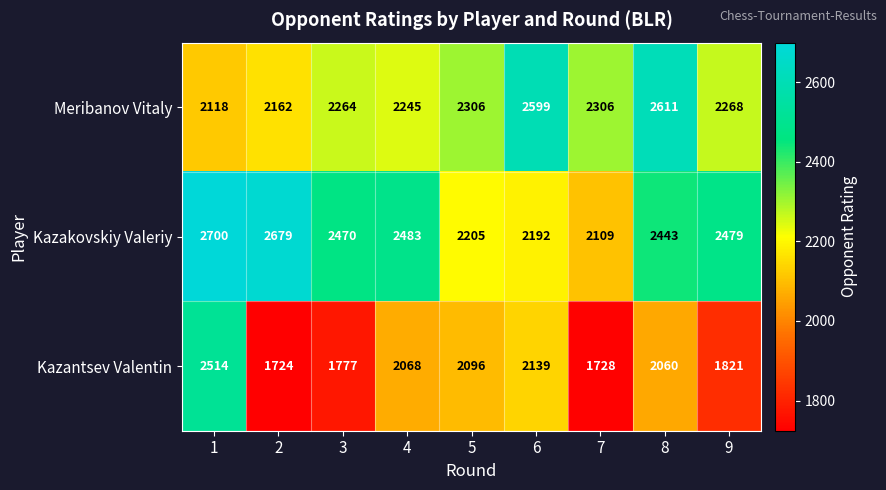

What is the highest value of the Kazantsev Valentin series?

2514